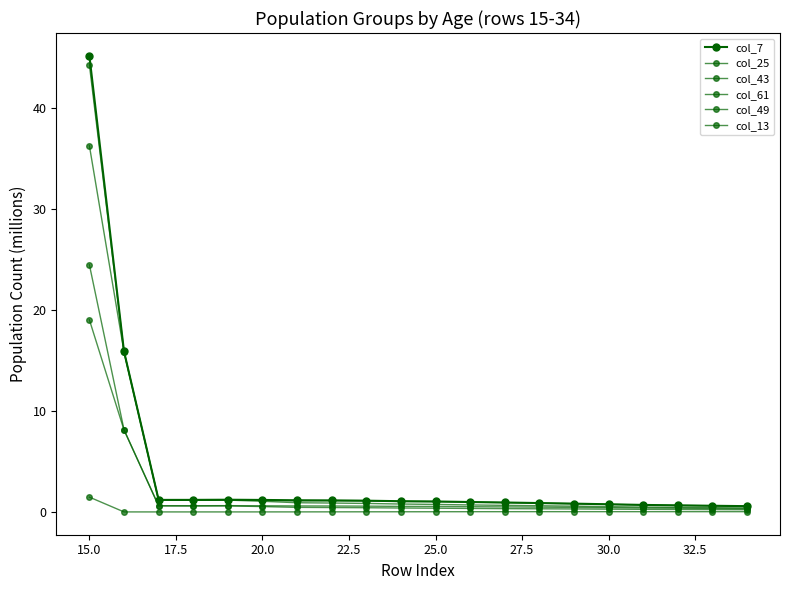

What is the maximum value shown in the chart?

45.1